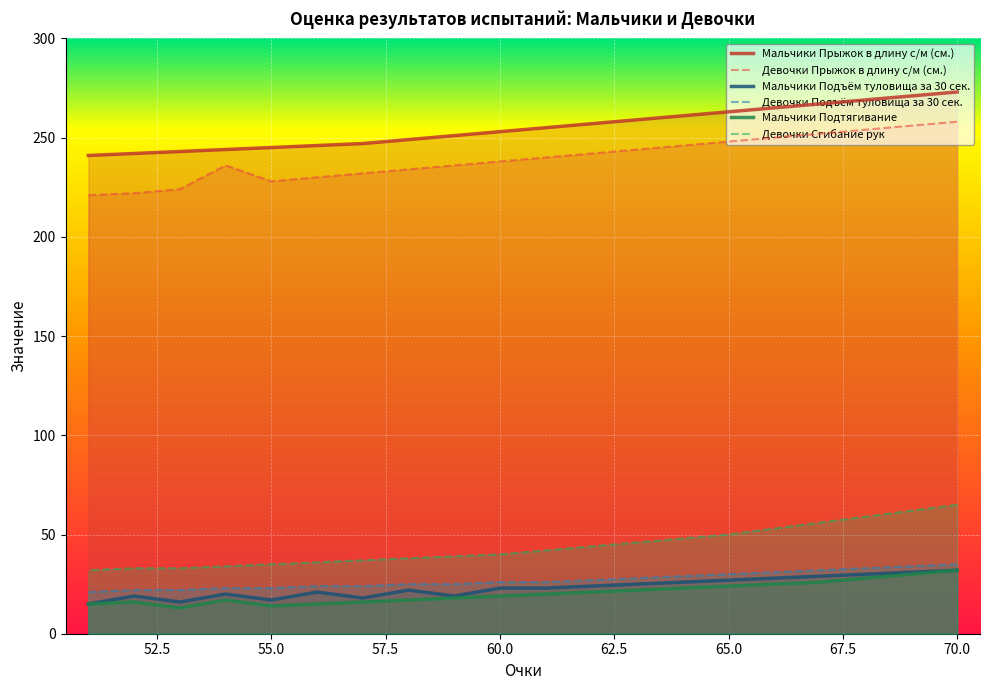

What is the spread (max minus min) of values at 69?

241